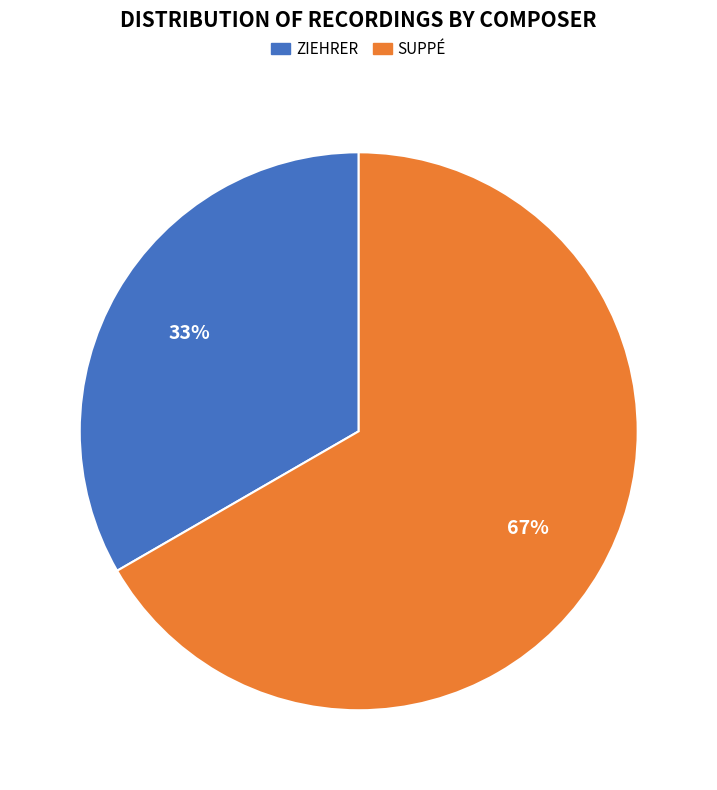

To the nearest percent, what is the average slice percentage?

50%